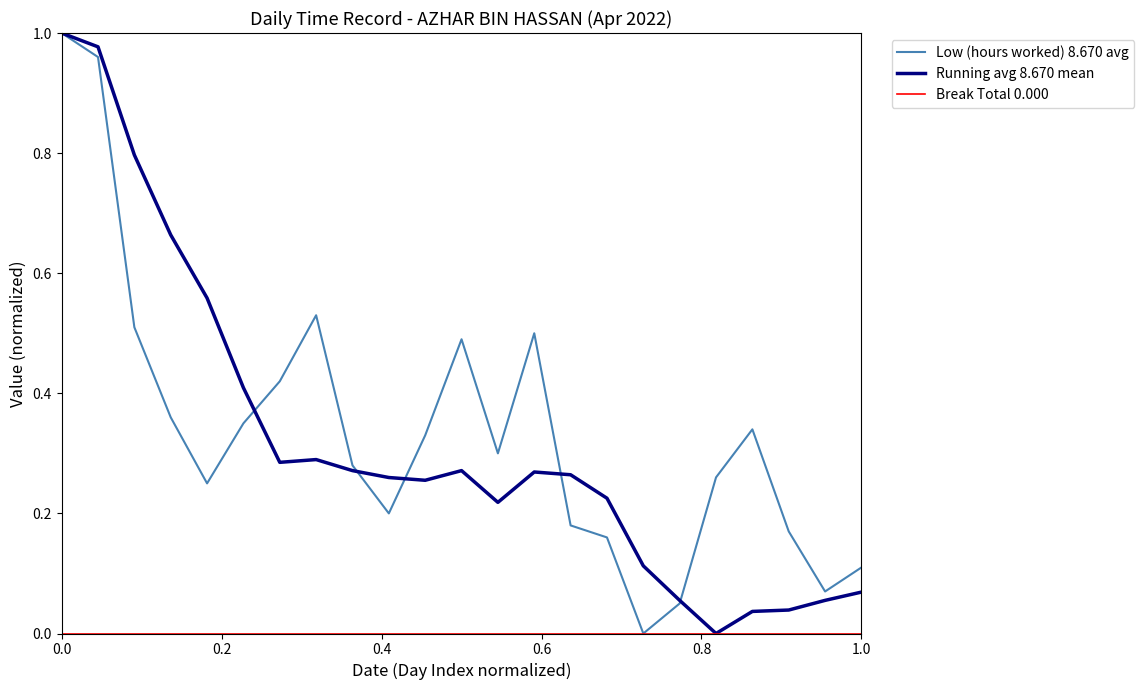

What is the total value across all series at 0.0?

2.0